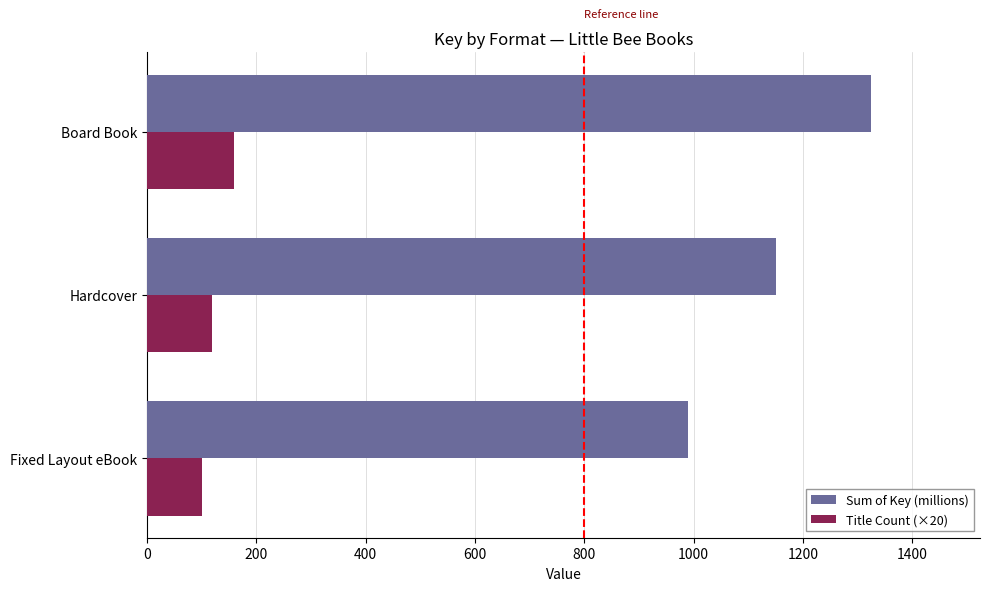

The Title Count (×20) series shows 100.0 at Fixed Layout eBook. True or false?

True